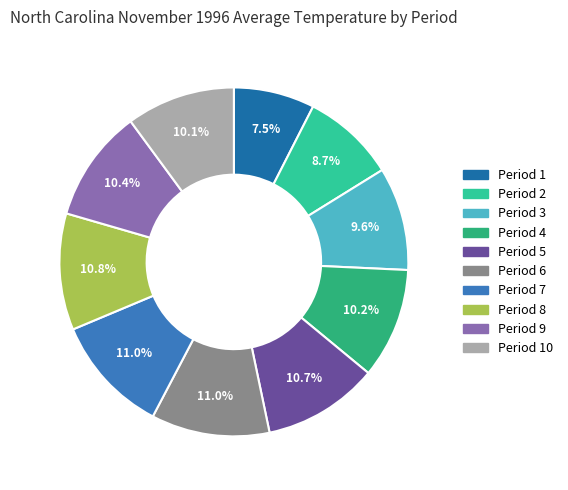

Which slice is the smallest?

Period 1